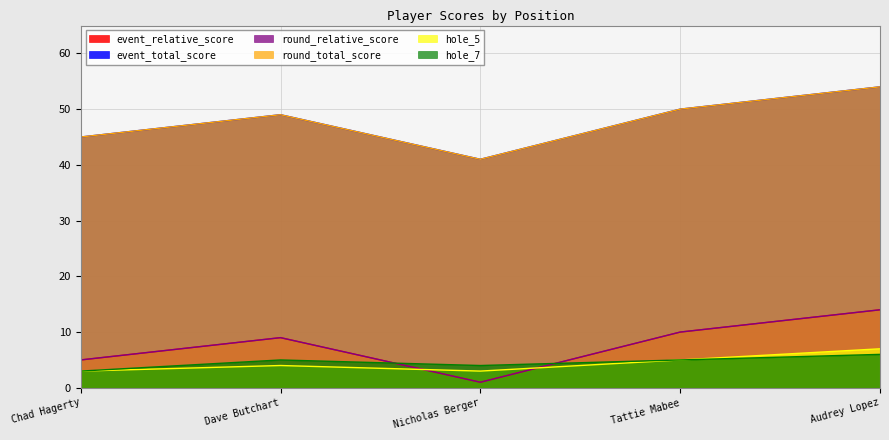

At which category does event_relative_score reach its first local peak?

Dave Butchart